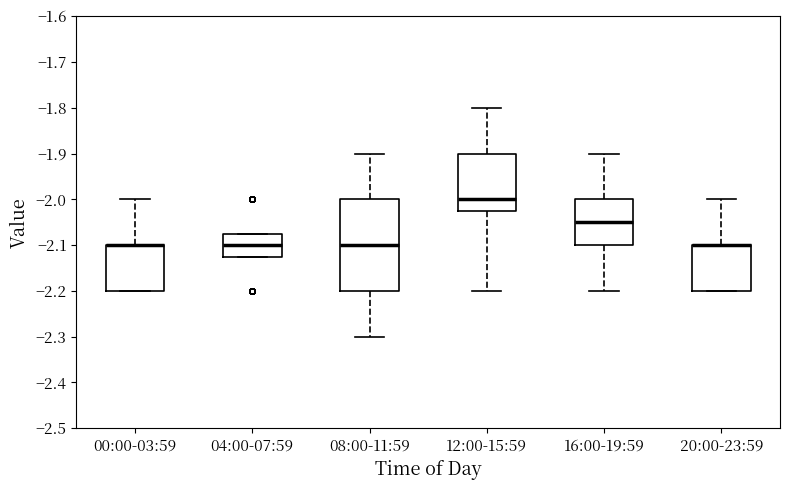

Reading left to right, transcribe this box plot: for each box, give where its median line is, the range the box spans, and where its two whiskers end, as read against the y-axis. The values are not printed on the chart, so give them approximately, as read against the axis.

00:00-03:59: median -2.10 (drawn on the box's upper edge), box -2.20 to -2.10, whiskers -2.20 to -2.00
04:00-07:59: median -2.10, box -2.12 to -2.07, whiskers -2.12 to -2.07
08:00-11:59: median -2.10, box -2.20 to -2.00, whiskers -2.30 to -1.90
12:00-15:59: median -2.00, box -2.02 to -1.90, whiskers -2.20 to -1.80
16:00-19:59: median -2.05, box -2.10 to -2.00, whiskers -2.20 to -1.90
20:00-23:59: median -2.10 (drawn on the box's upper edge), box -2.20 to -2.10, whiskers -2.20 to -2.00